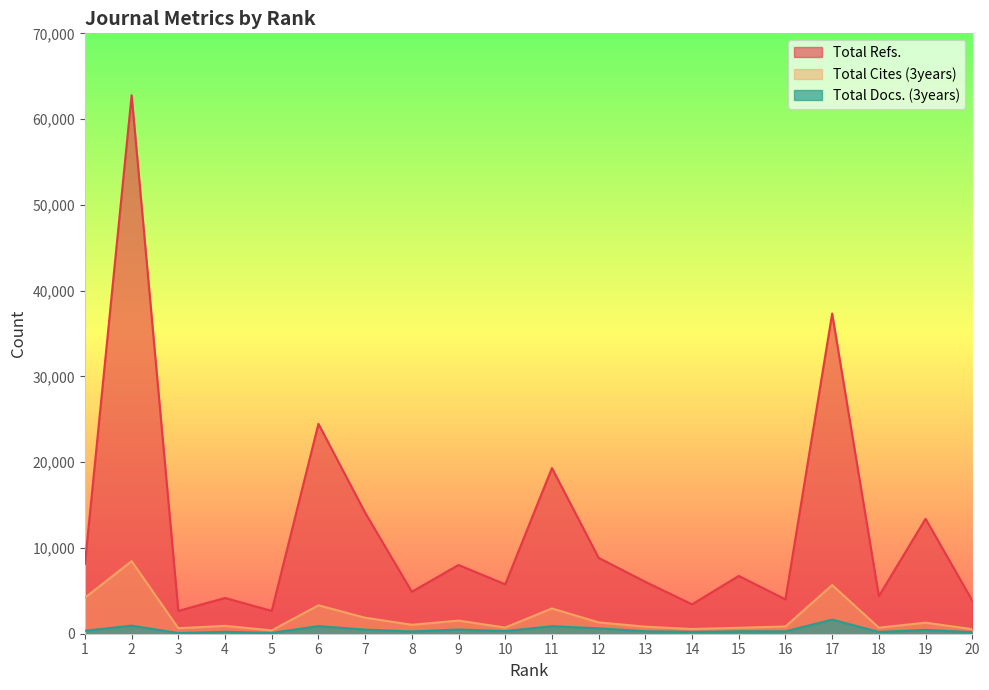

How many lines are shown in the chart?

3